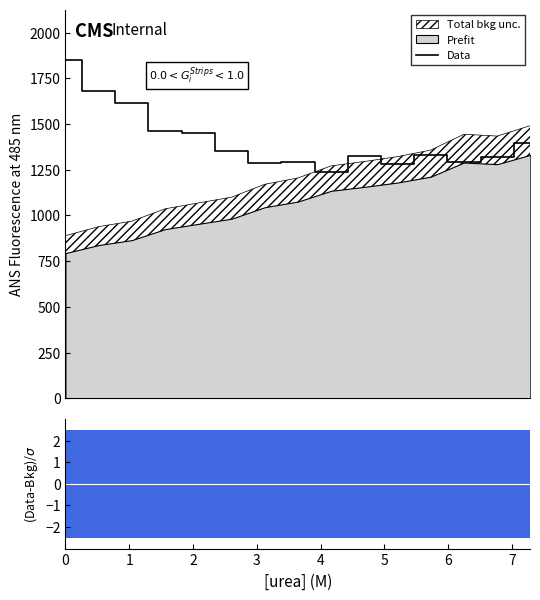

What is the smallest value displayed?

1239.7